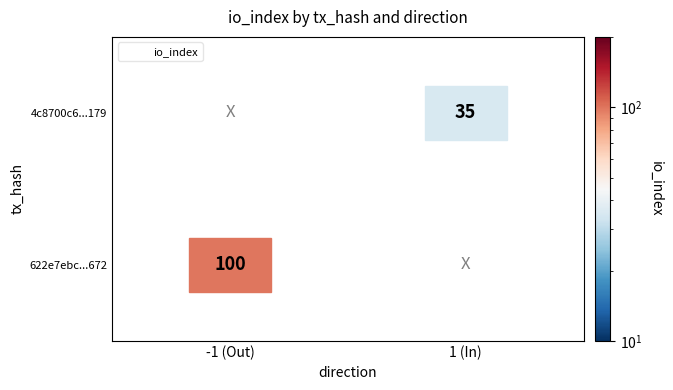

What is the average value of the 4c8700c6b08ceacebc8f492db31b07f9930b179 series?

18